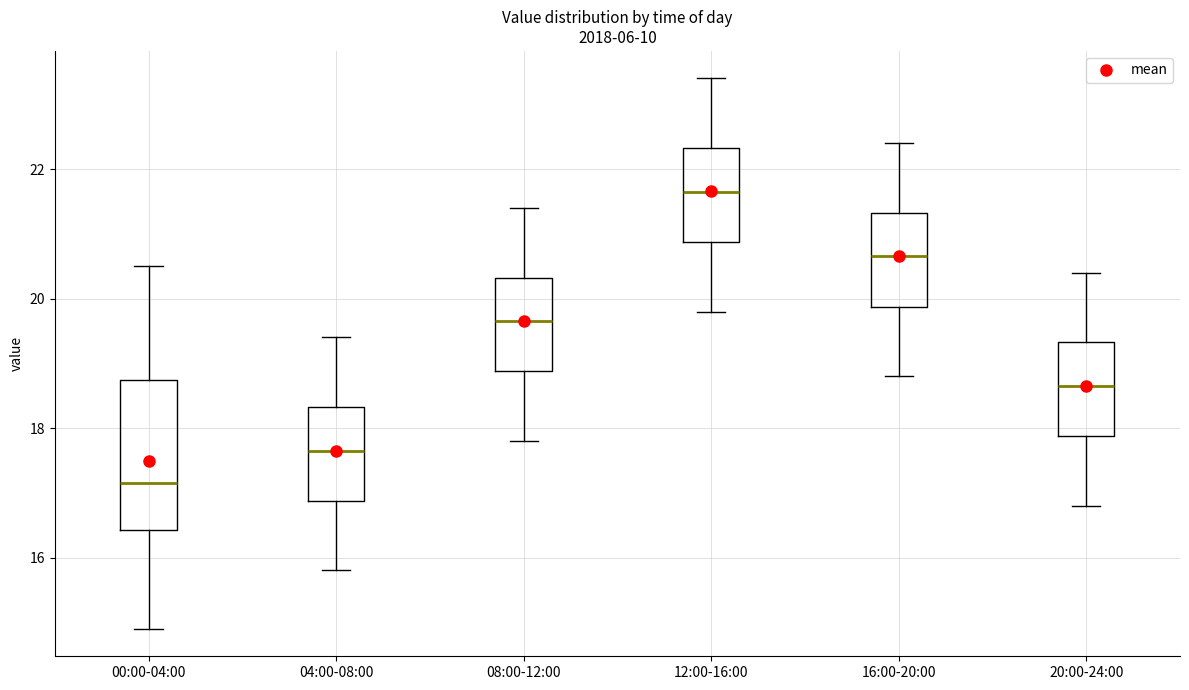

Reading left to right, transcribe this box plot: for each box, give where its median line is, the range the box spans, and where its two whiskers end, as read against the y-axis. The values are not printed on the chart, so give them approximately, as read against the axis.

00:00-04:00: median 17.2, box 16.4 to 18.8, whiskers 15.0 to 20.6
04:00-08:00: median 17.6, box 16.8 to 18.4, whiskers 15.8 to 19.4
08:00-12:00: median 19.6, box 18.8 to 20.4, whiskers 17.8 to 21.4
12:00-16:00: median 21.6, box 20.8 to 22.4, whiskers 19.8 to 23.4
16:00-20:00: median 20.6, box 19.8 to 21.4, whiskers 18.8 to 22.4
20:00-24:00: median 18.6, box 17.8 to 19.4, whiskers 16.8 to 20.4